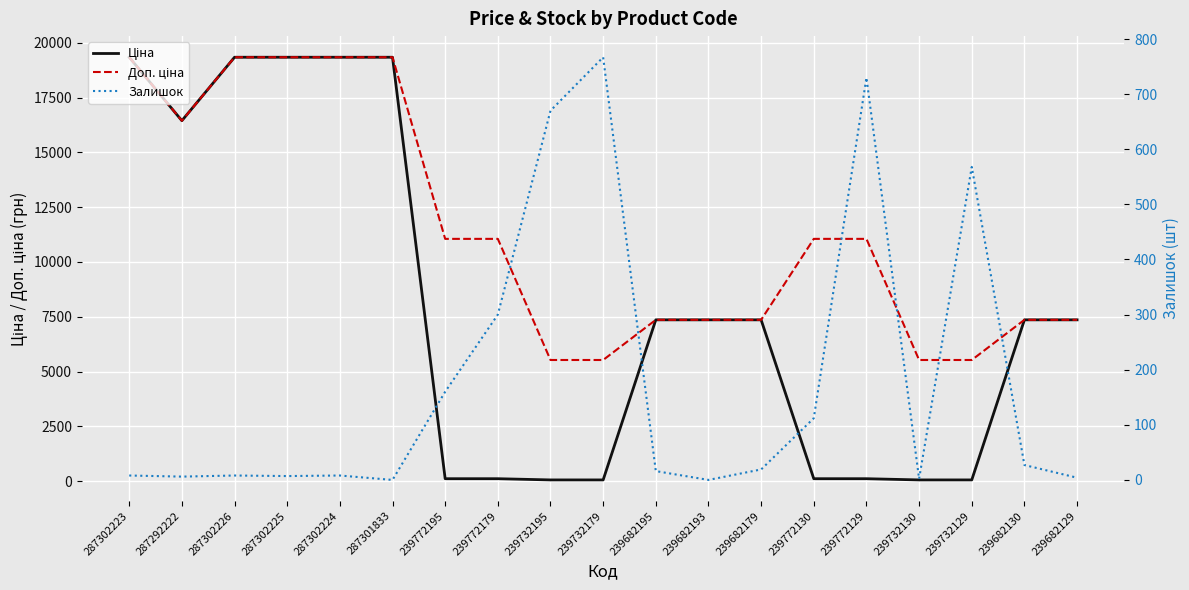

How many series are shown in this chart?

3